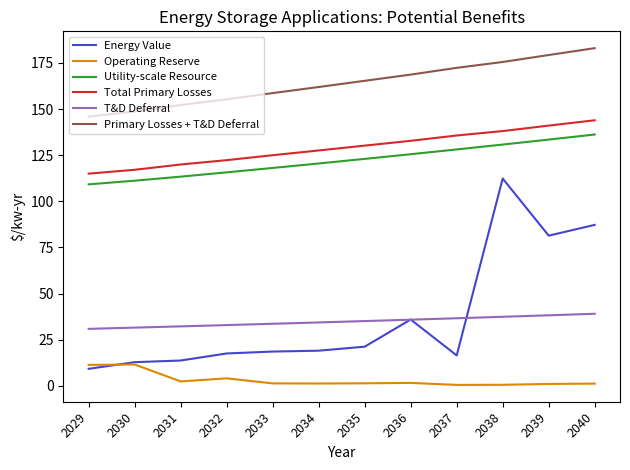

True or false: Utility-scale Resource has a value of 136.2 at 2040.

True